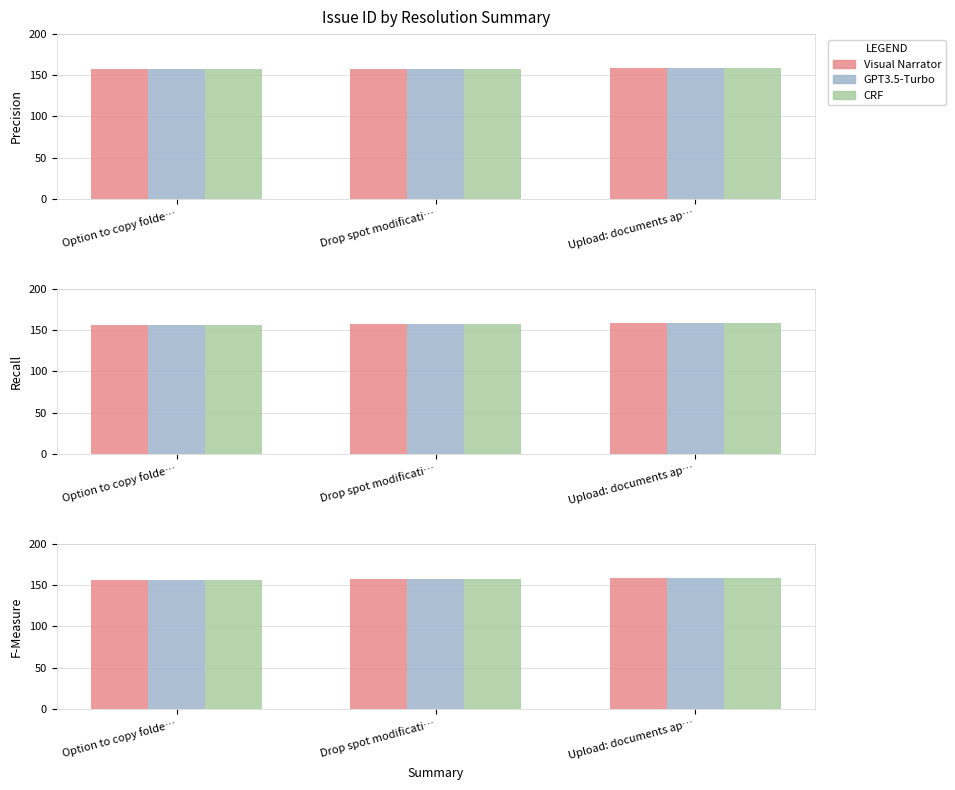

The value of CRF at Drop spot modificati… is 208. True or false?

False